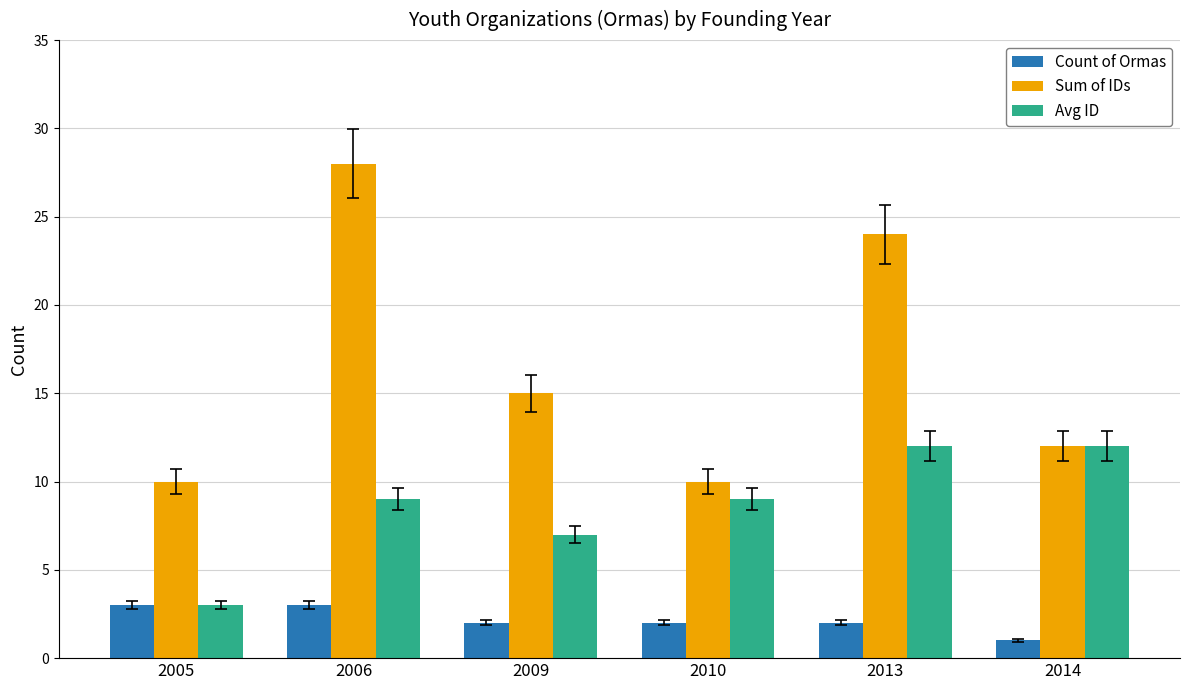

List the series in order of their peak value, lowest first.

Count of Ormas, Avg ID, Sum of IDs